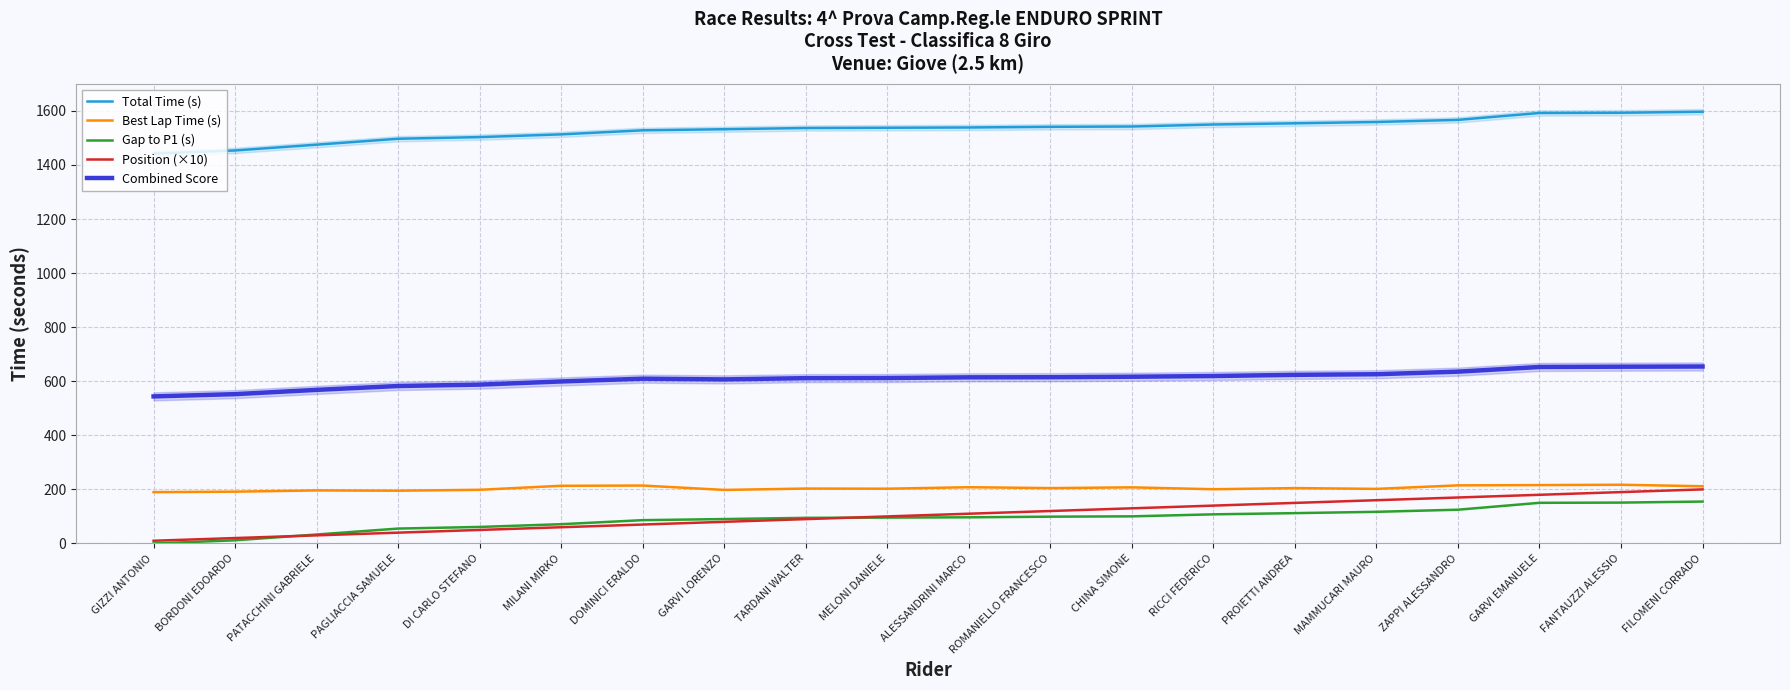

What is the difference between the maximum and minimum values in the Gap to P1 (s) series?

155.0